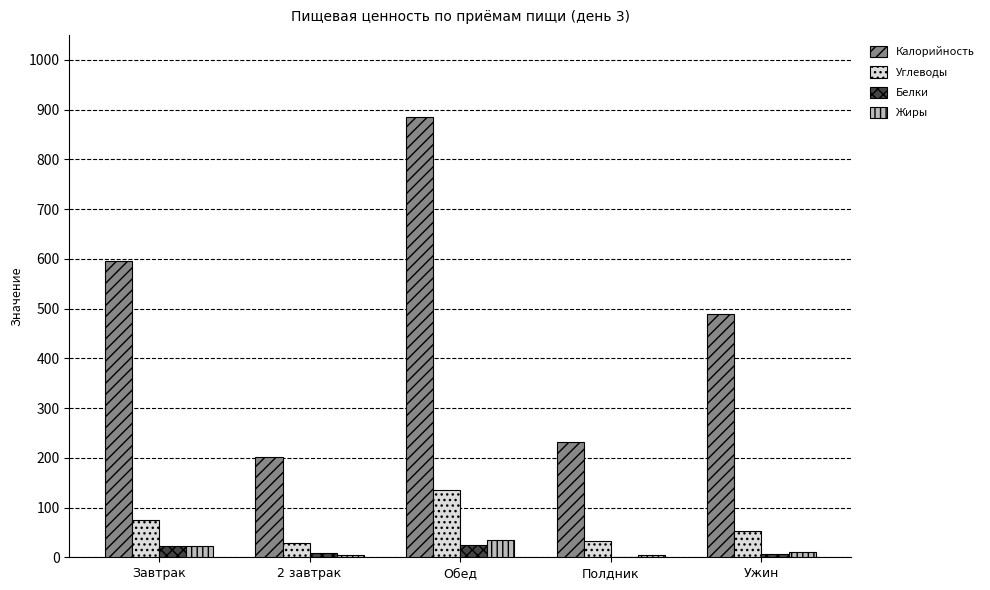

Between Обед and Полдник, which series saw the biggest shift?

Калорийность